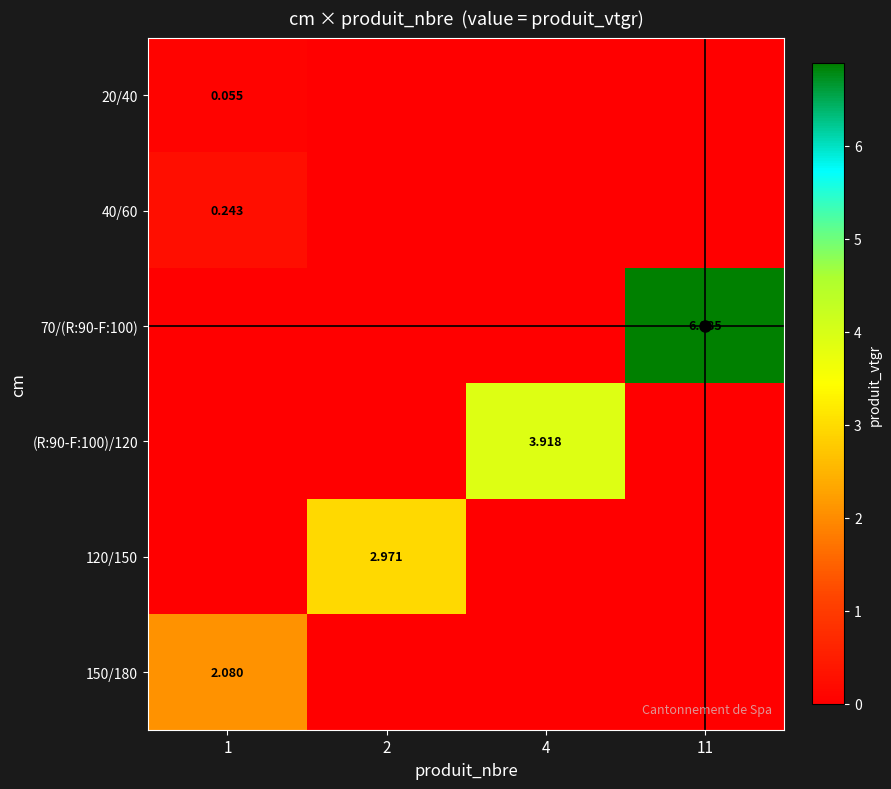

List the series in order of their peak value, lowest first.

row_0, row_1, row_5, row_4, row_3, row_2